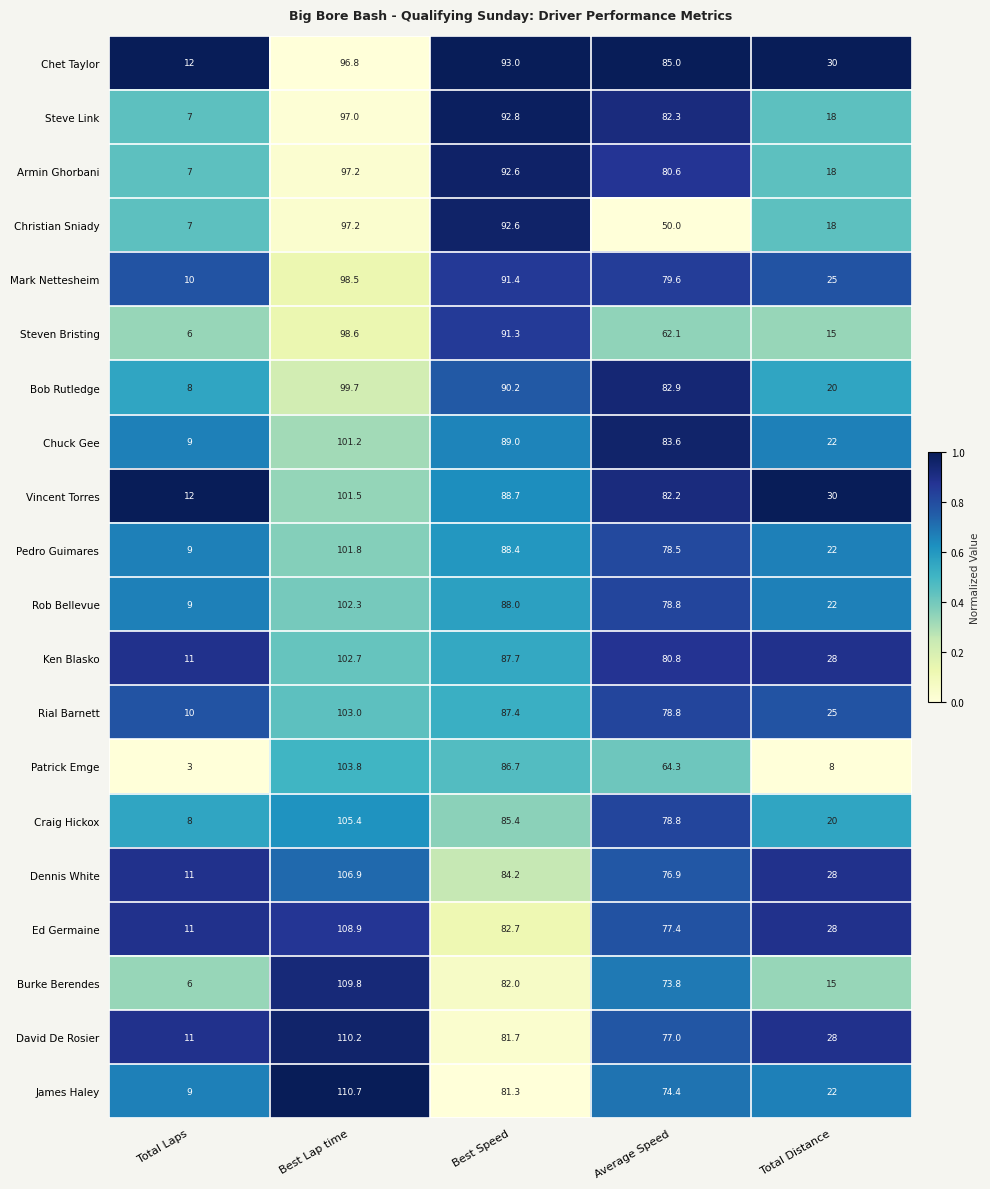

Is it true that Mark Nettesheim equals 98.5 at Best Lap time?

True